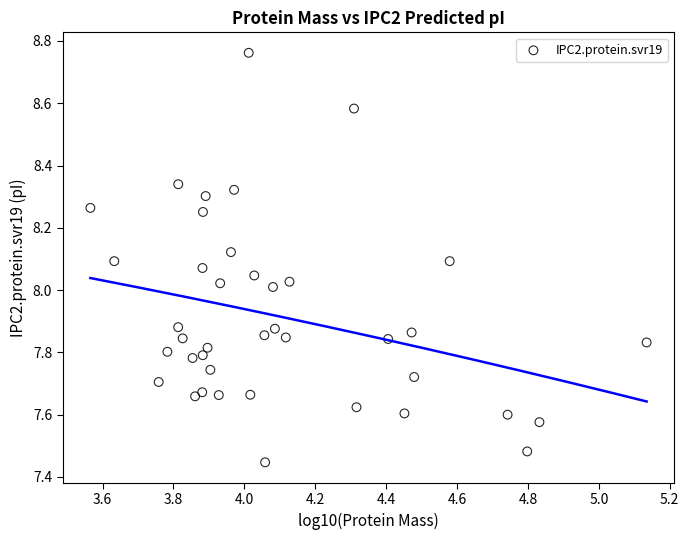

What is the range of X values (max minus min)?

1.6